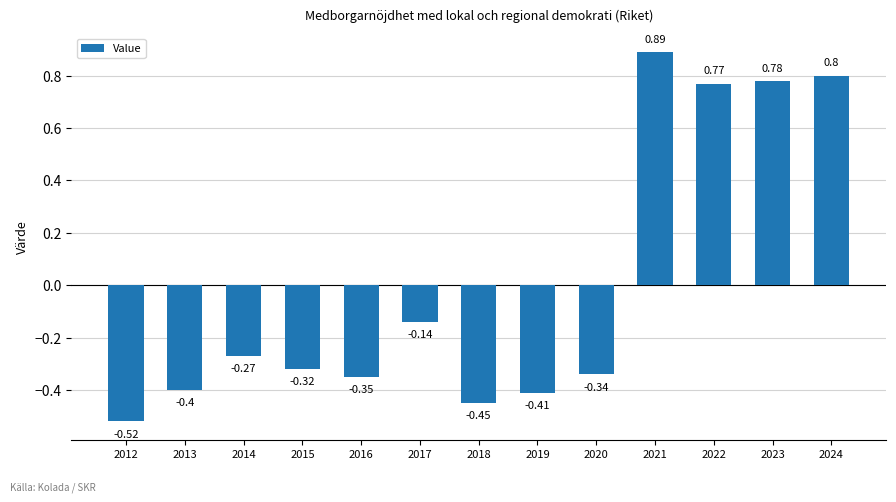

Rank the categories by value from lowest to highest.

2012, 2018, 2019, 2013, 2016, 2020, 2015, 2014, 2017, 2022, 2023, 2024, 2021